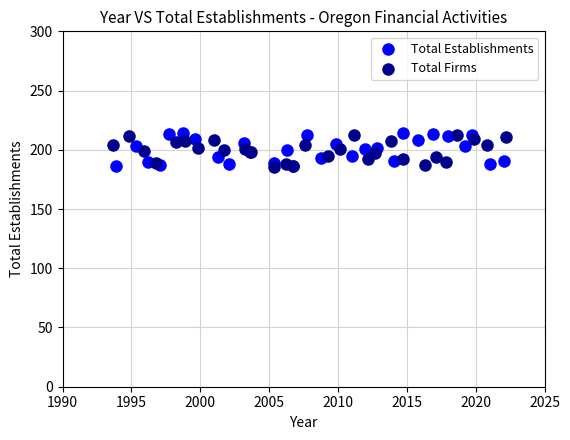

What are all the series names shown in the legend?

Total Establishments, Total Firms